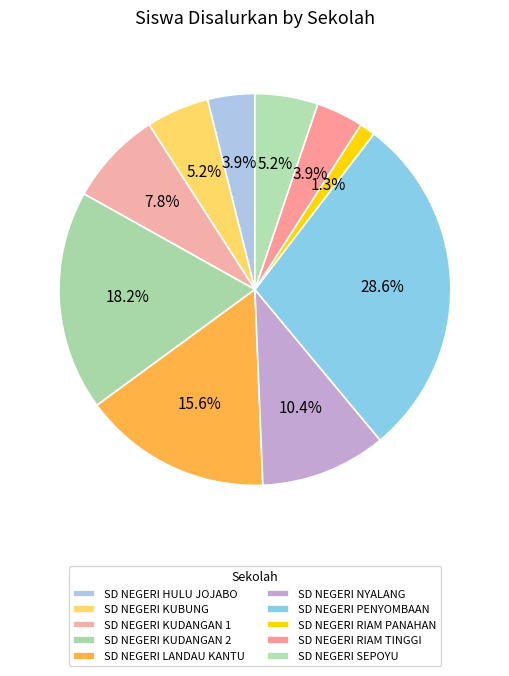

What is the ratio of the value at SD NEGERI KUBUNG to the value at SD NEGERI HULU JOJABO?

1.3